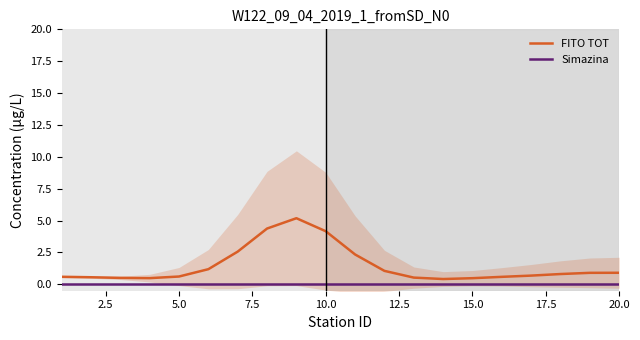

List the series in order of their peak value, highest first.

FITO TOT, Simazina